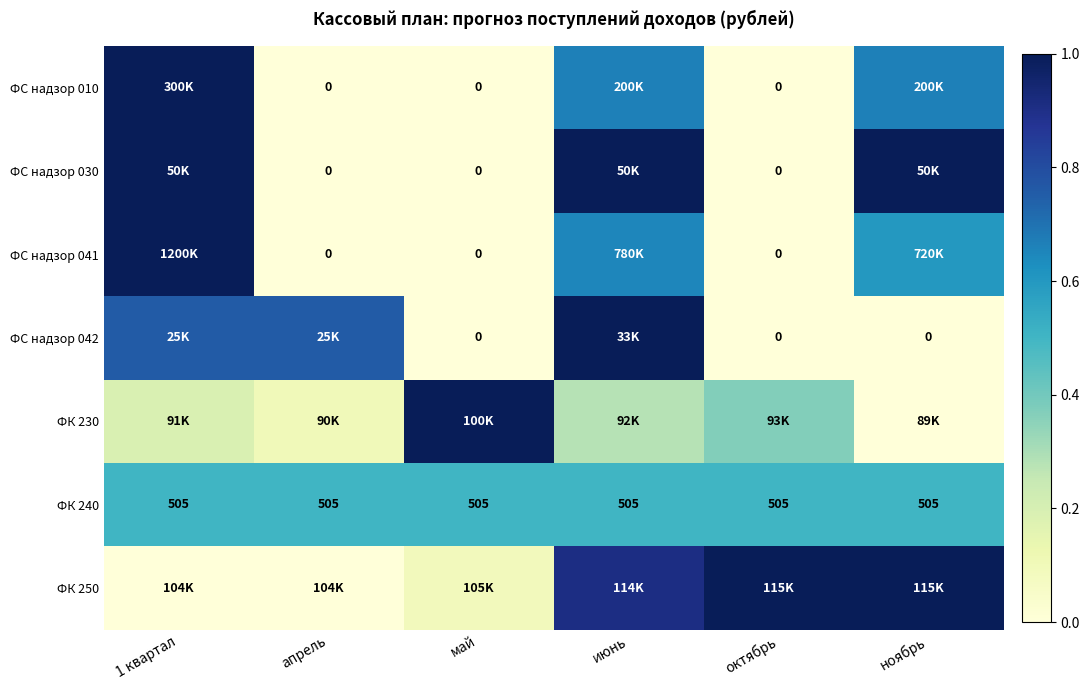

Count the number of data series in this chart.

7